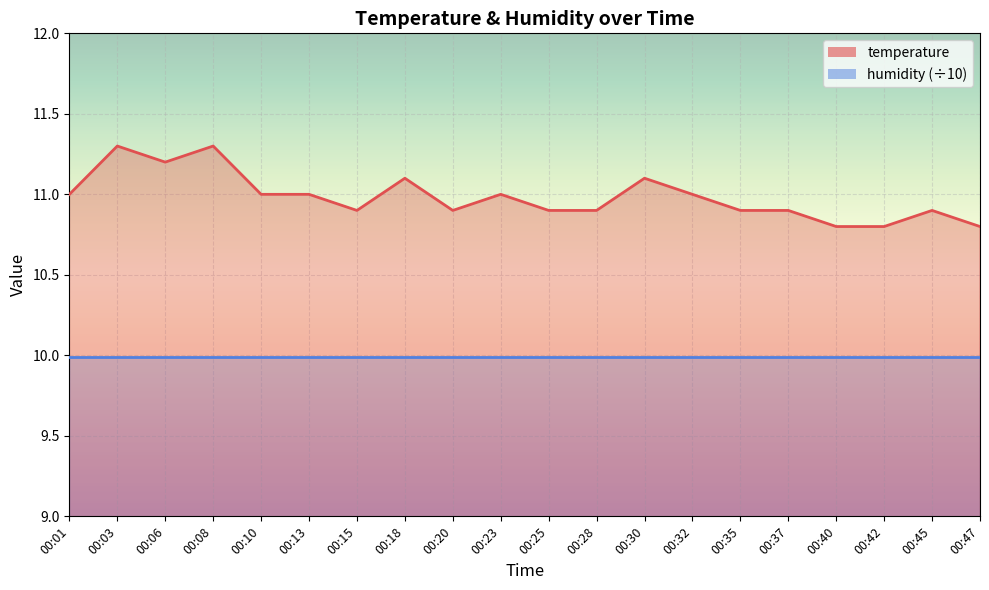

How many values exceed 11?

5